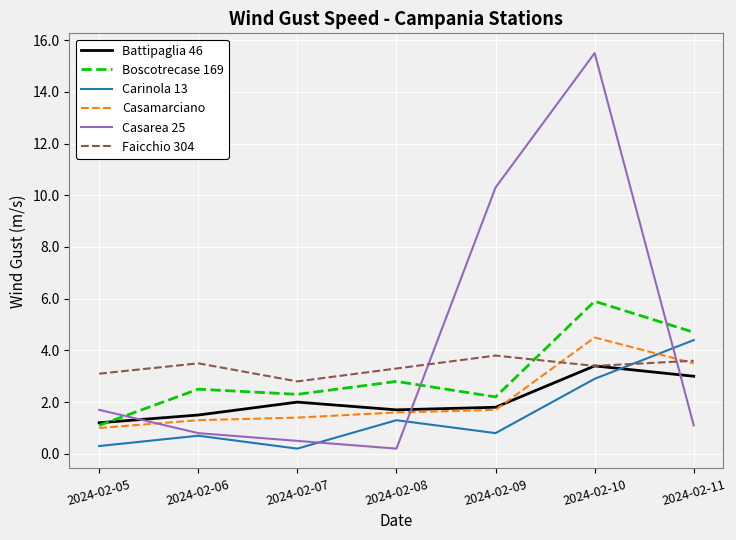

The value of Casamarciano at 2024-02-10 is 1.8. True or false?

False